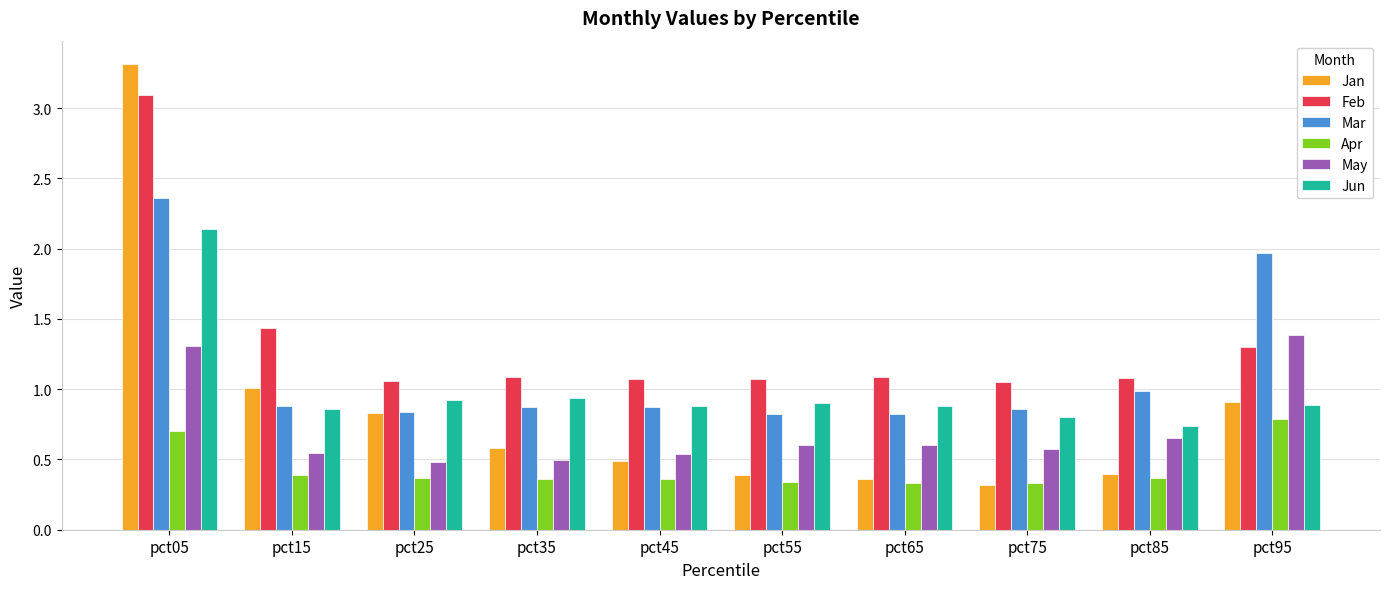

True or false: Apr has a value of 0.7 at pct05.

True